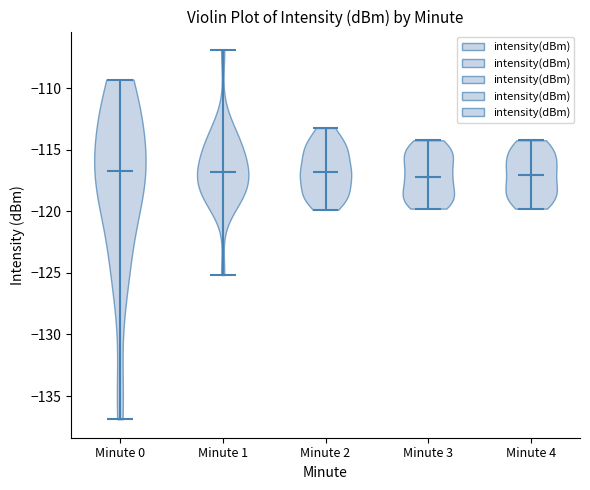

What is the highest point the violin for Minute 3 reaches on the y-axis? The values are not printed on the chart, so give them approximately, as read against the axis.

-114.0